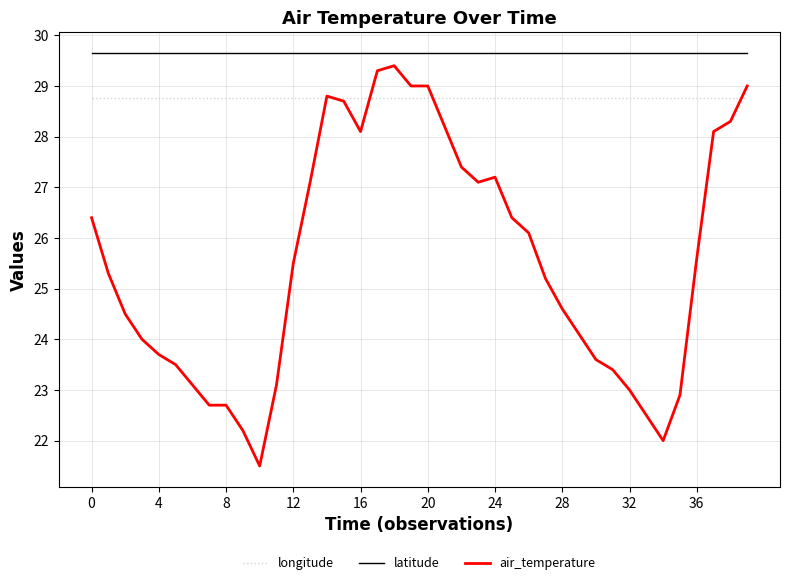

Does the chart display data point markers on the line(s)?

No